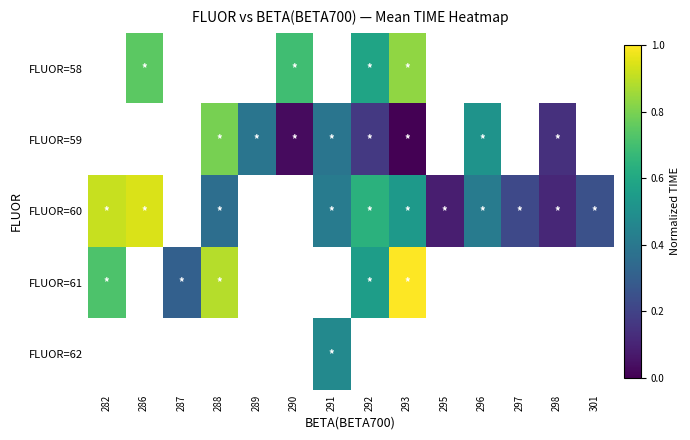

How many distinct data groups are displayed?

5